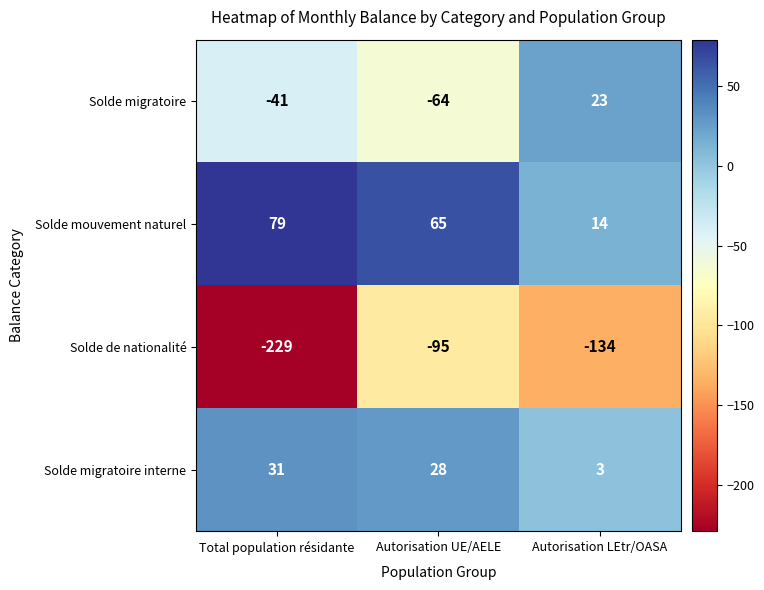

True or false: Solde mouvement naturel has a value of 79 at Total population résidante.

True